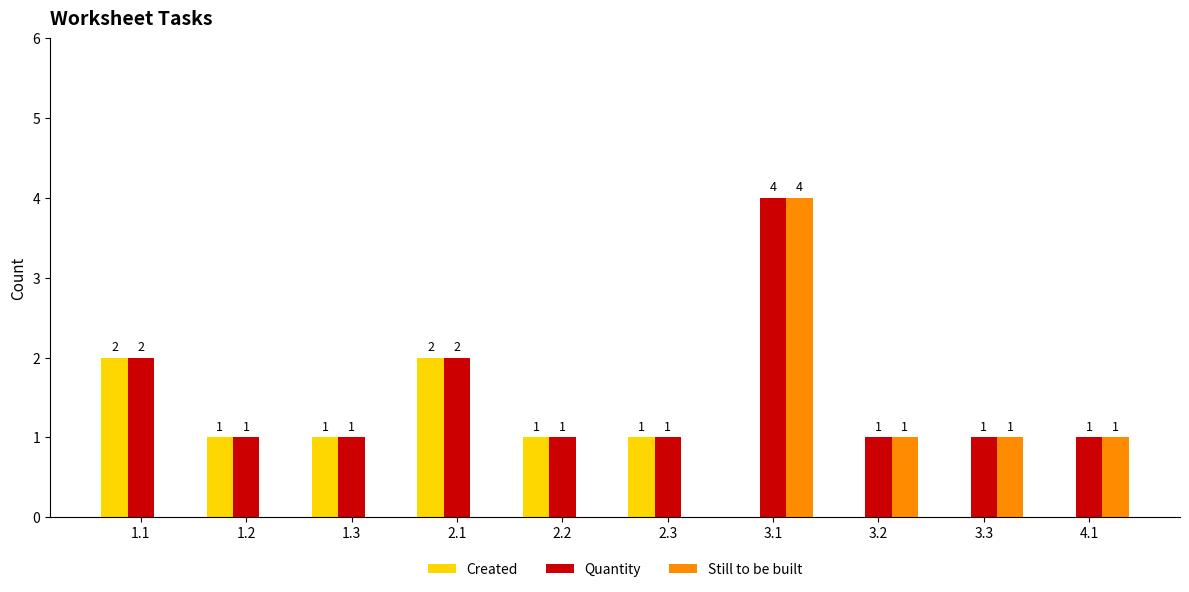

The Still to be built series shows -3 at 2.3. True or false?

False